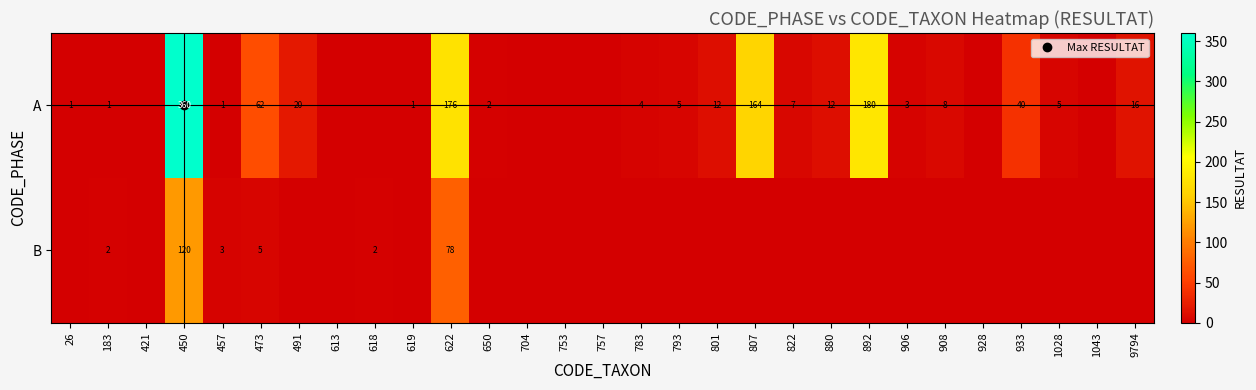

Rank the series at 822 from highest to lowest value.

A, B